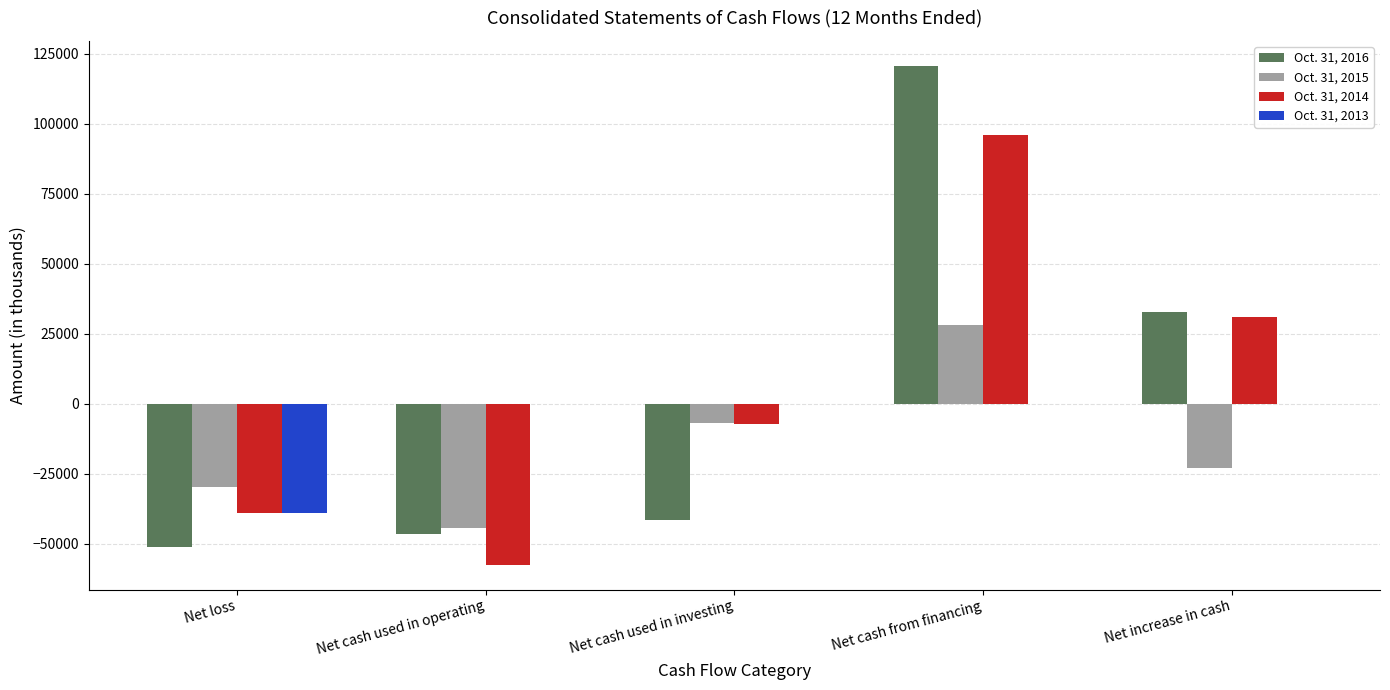

What is the total value across all series at Net cash from financing?

244818